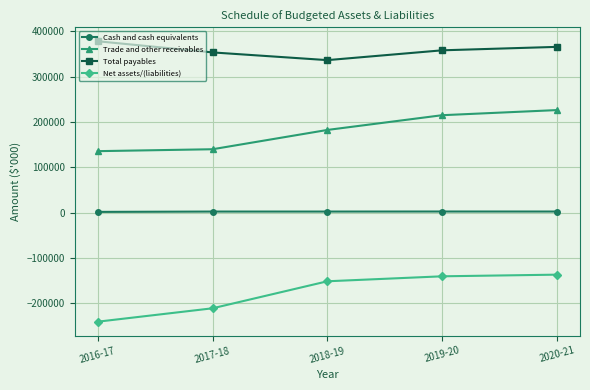

Is this an area chart (filled region under the line)?

No